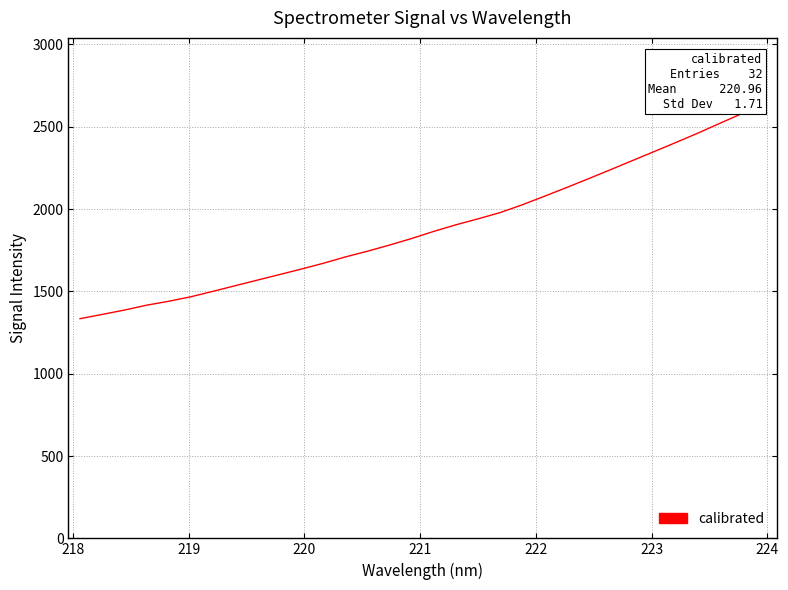

What is the maximum value shown in the chart?

2643.5